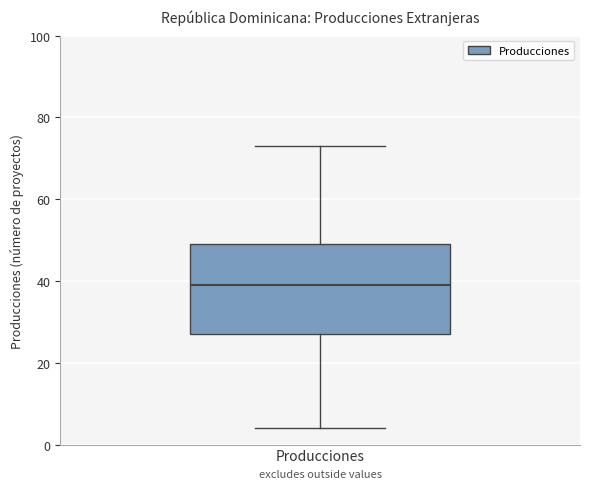

Where does the lower whisker of the box for Producciones end on the y-axis? The values are not printed on the chart, so give them approximately, as read against the axis.

4